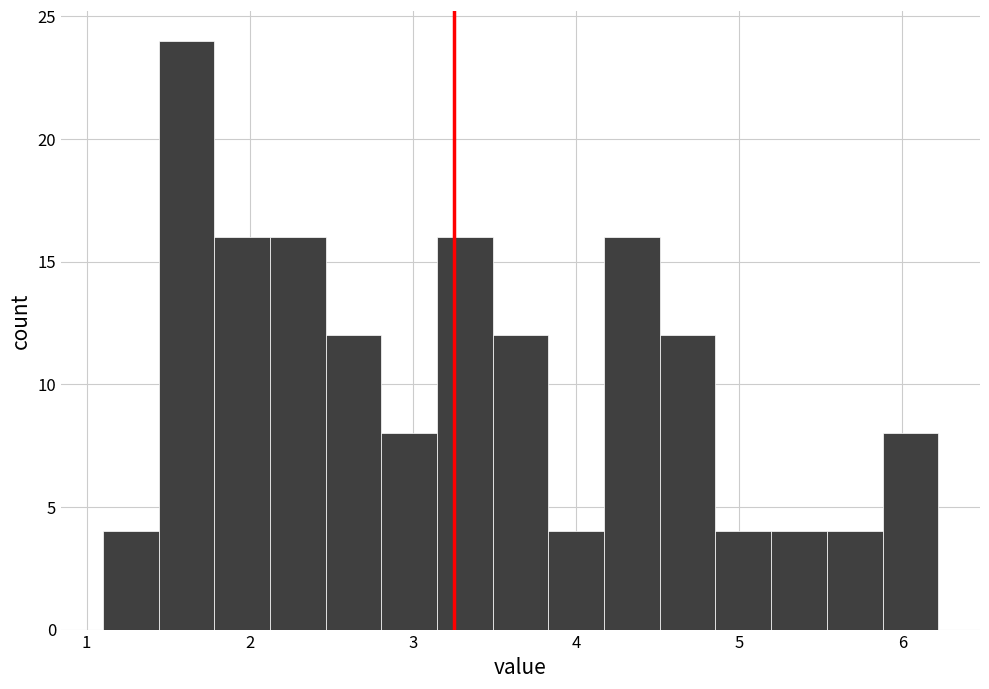

Around what value on the x-axis is the tallest bar? Give the approximate position of its centre, as read against the axis.

1.6